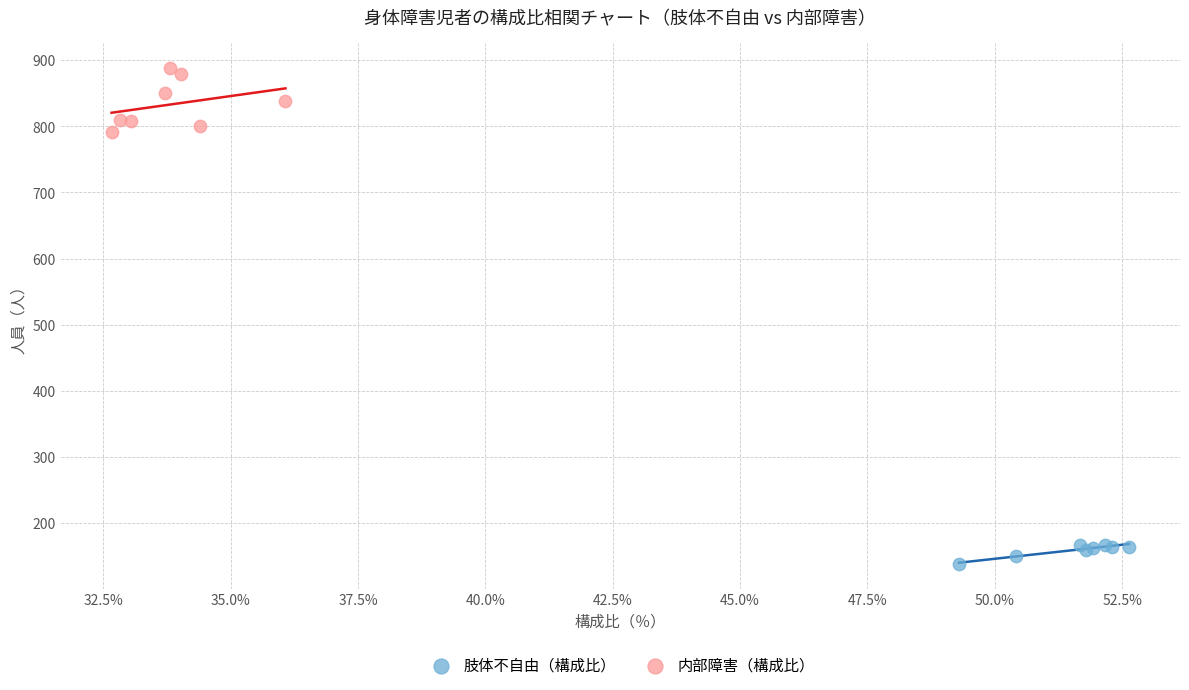

Which series contains the lowest Y value?

肢体不自由（構成比）